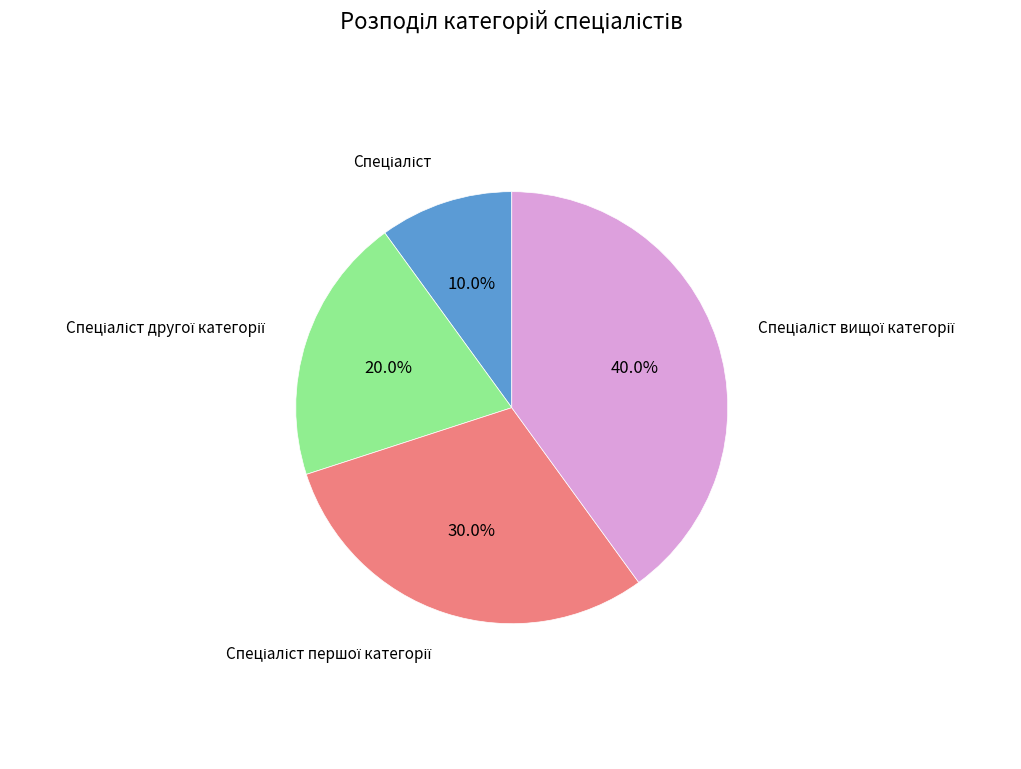

Does any single category account for the majority?

No